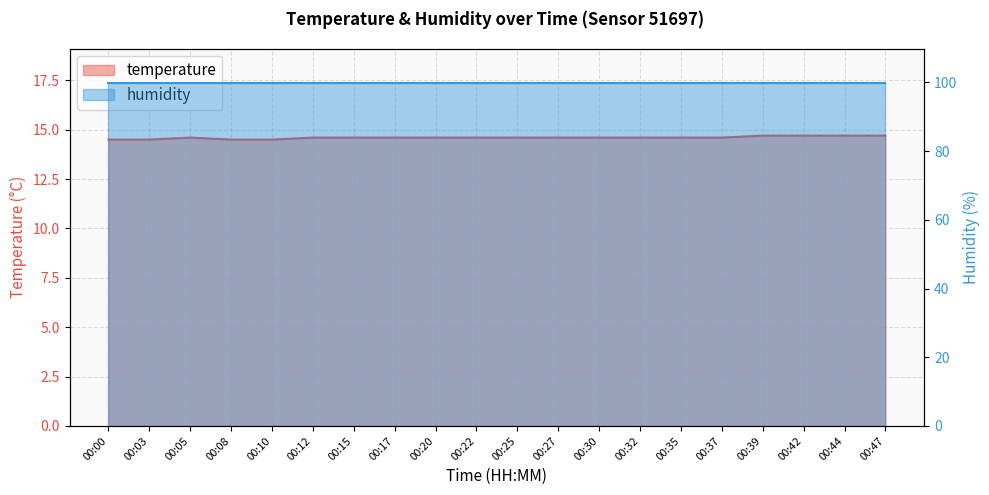

Rank the categories by value from highest to lowest.

00:39, 00:42, 00:44, 00:47, 00:05, 00:12, 00:15, 00:17, 00:20, 00:22, 00:25, 00:27, 00:30, 00:32, 00:35, 00:37, 00:00, 00:03, 00:08, 00:10